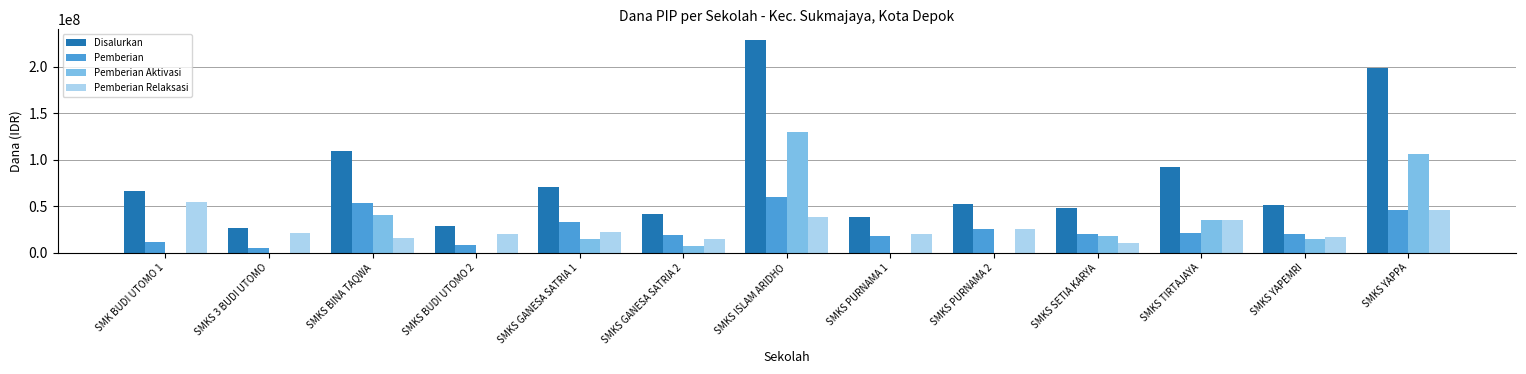

What is the total value across all series at SMKS BUDI UTOMO 2?

57600000